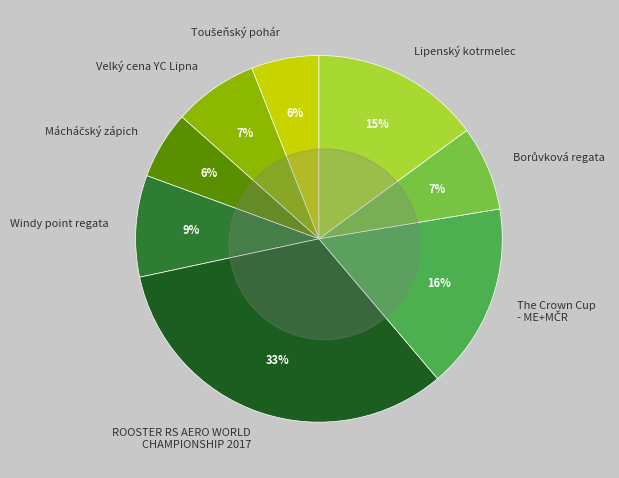

Is there any slice that represents more than half of the pie?

No